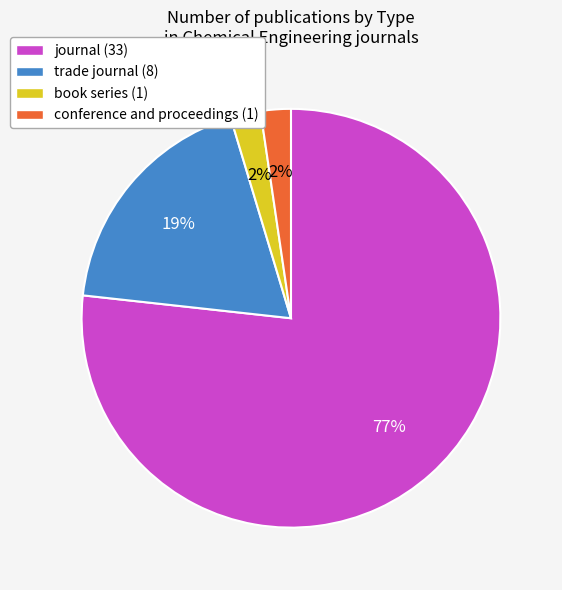

Which category has the biggest portion of the pie?

journal